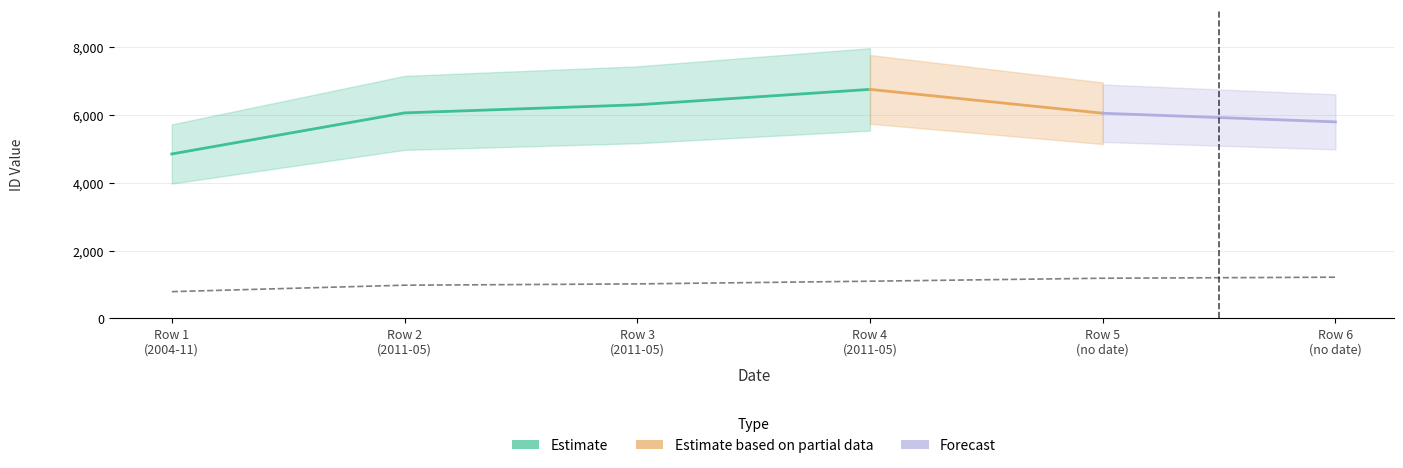

What is the sum of the values at Row 2 (2011-05) and Row 1 (2004-11)?

1769.3